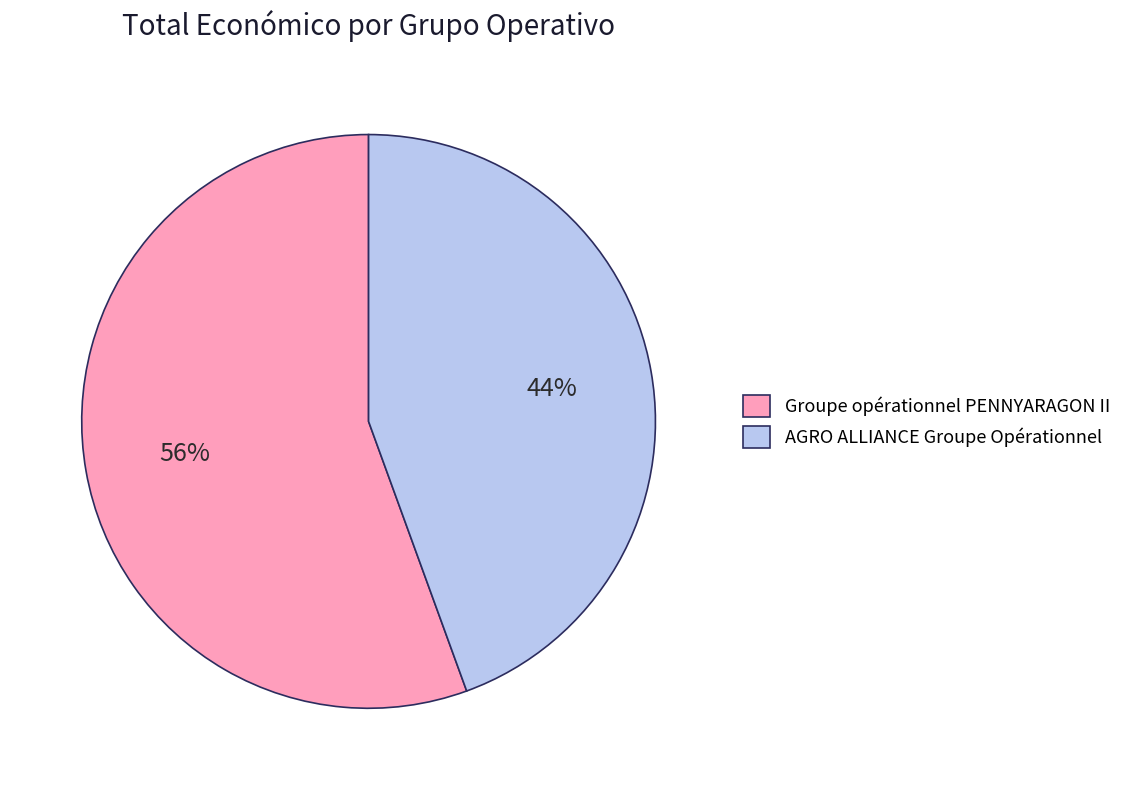

To the nearest percent, what is the average slice percentage?

50%